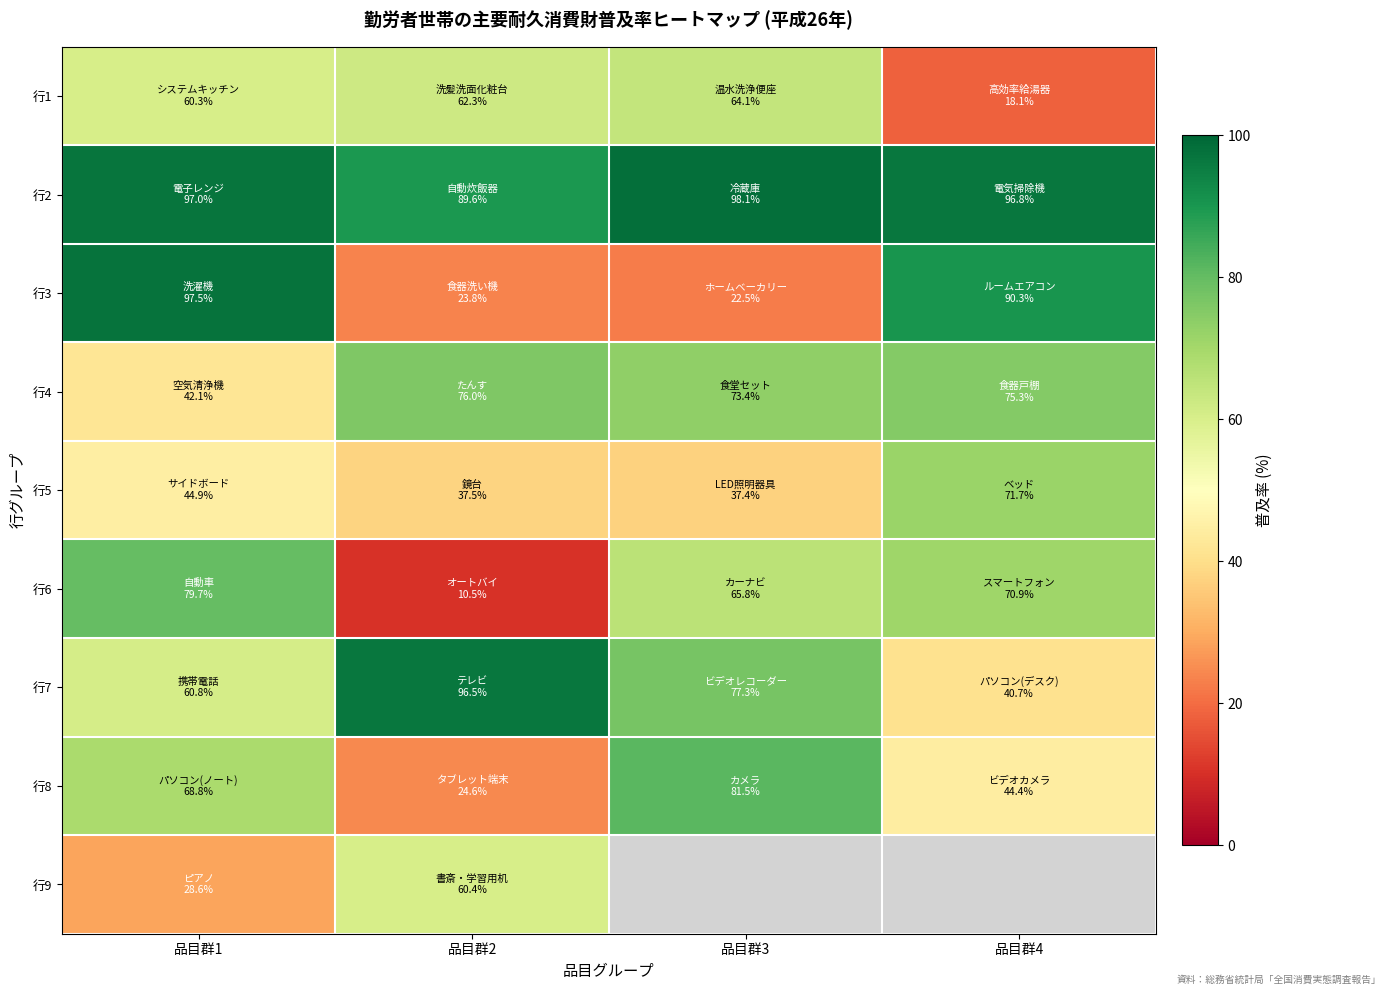

What is the difference between the maximum and second lowest values in the 行6 series?

13.9